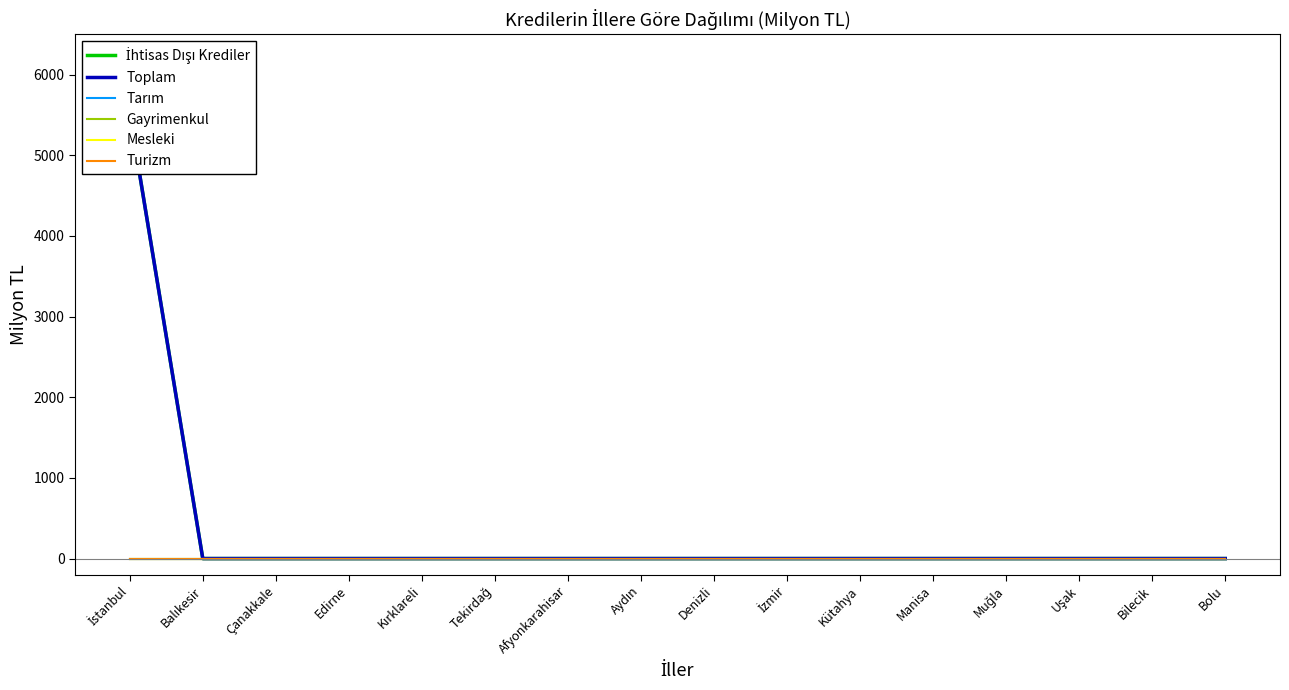

True or false: Gayrimenkul and Mesleki cross at least once.

False